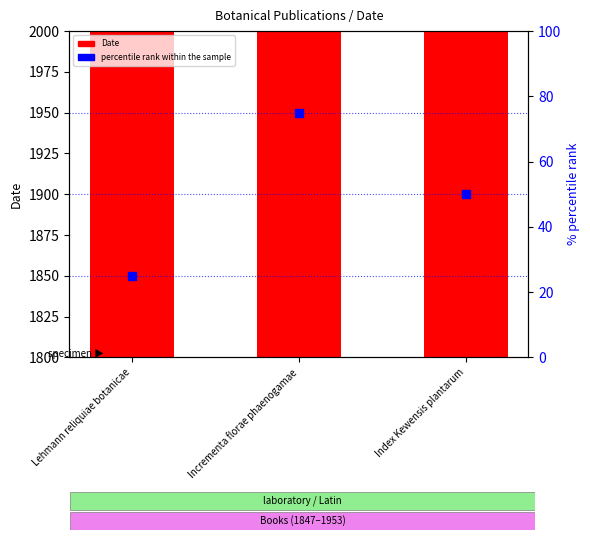

Which series has the largest Y range (max minus min)?

Date